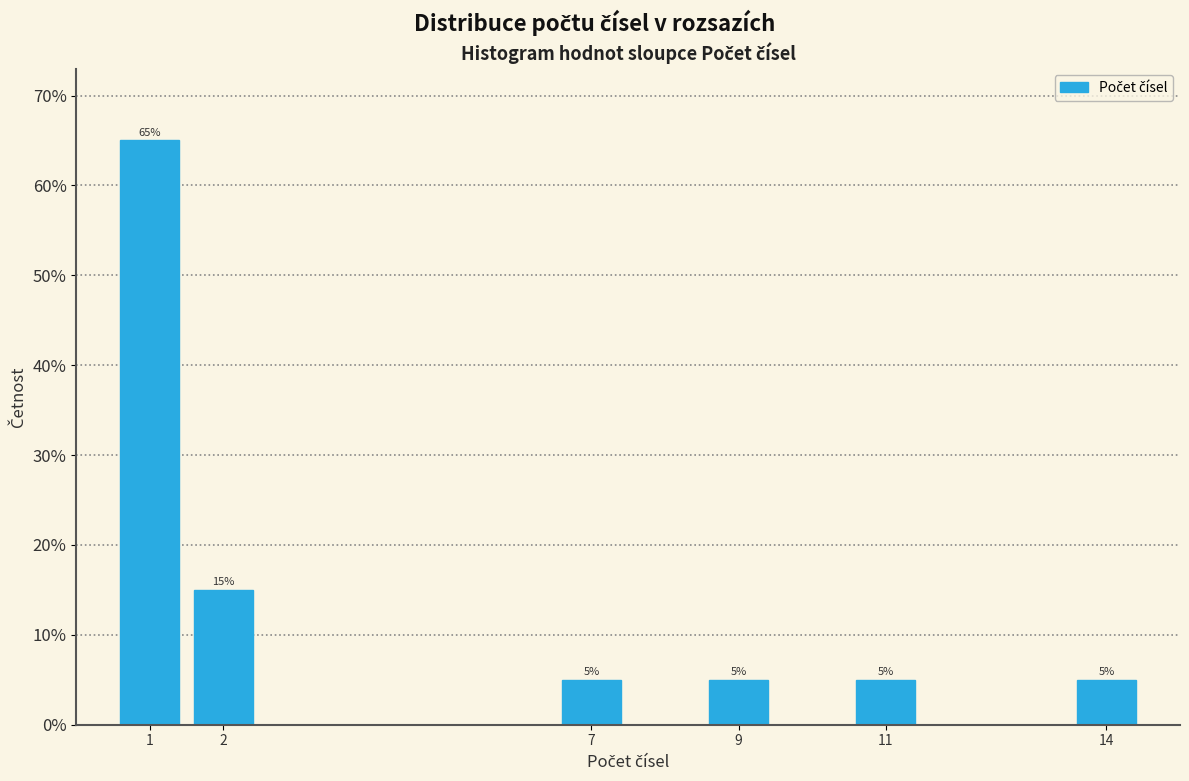

Which range on the x-axis has the tallest bar?

0.5 to 1.5